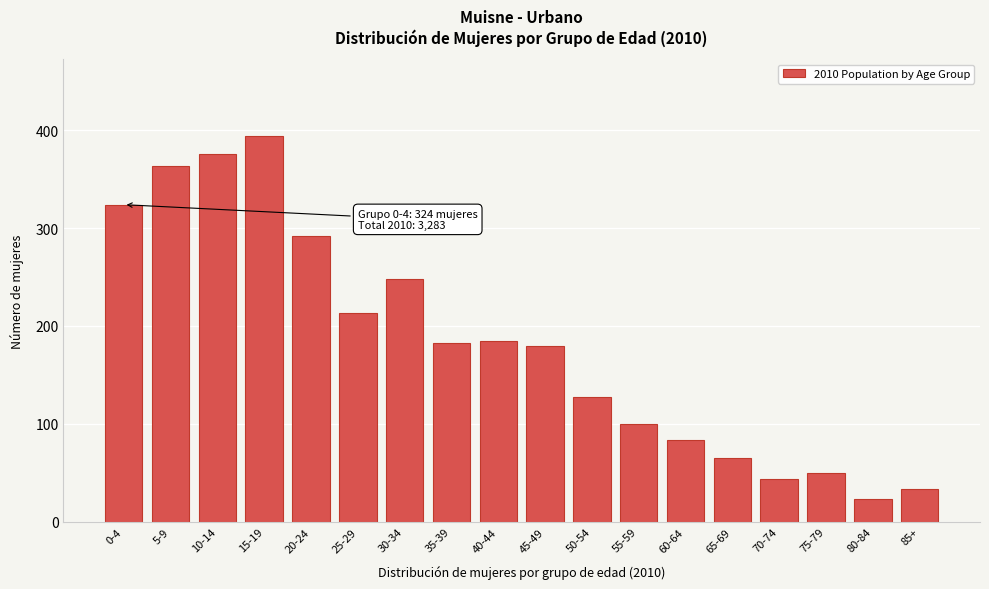

Reading left to right, list all the values displayed in this chart.

0-4=324	5-9=363	10-14=376	15-19=394	20-24=292	25-29=213	30-34=248	35-39=183	40-44=185	45-49=180	50-54=127	55-59=100	60-64=83	65-69=65	70-74=44	75-79=50	80-84=23	85+=33